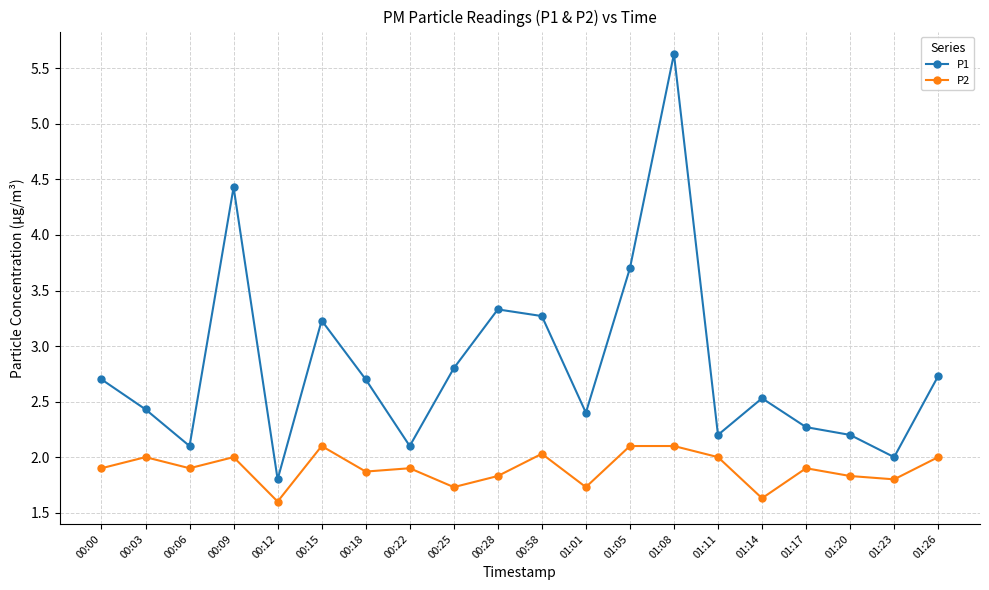

What is the difference between the second highest and minimum values in the P2 series?

0.5